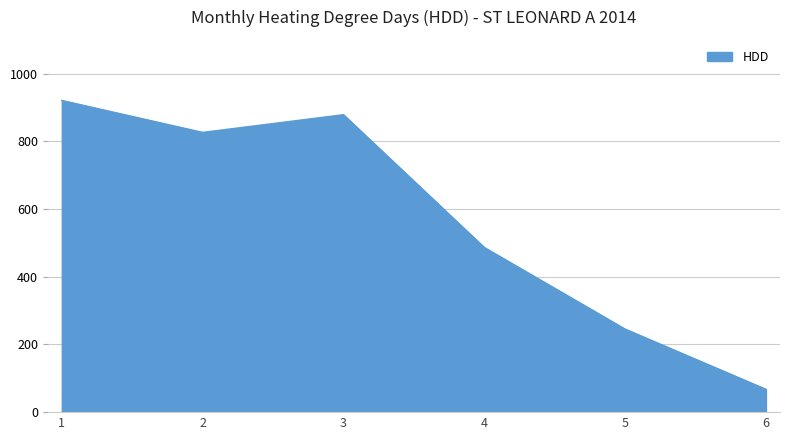

Rank the categories by value from highest to lowest.

1, 3, 2, 4, 5, 6